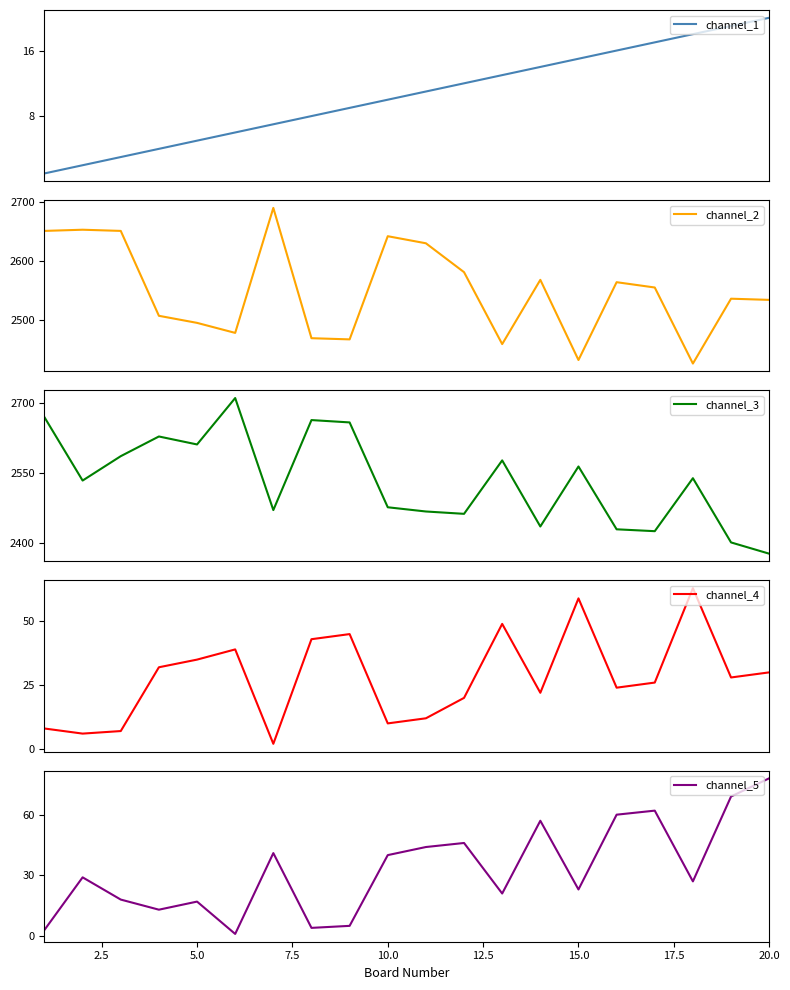

Does the chart have visible grid lines?

No